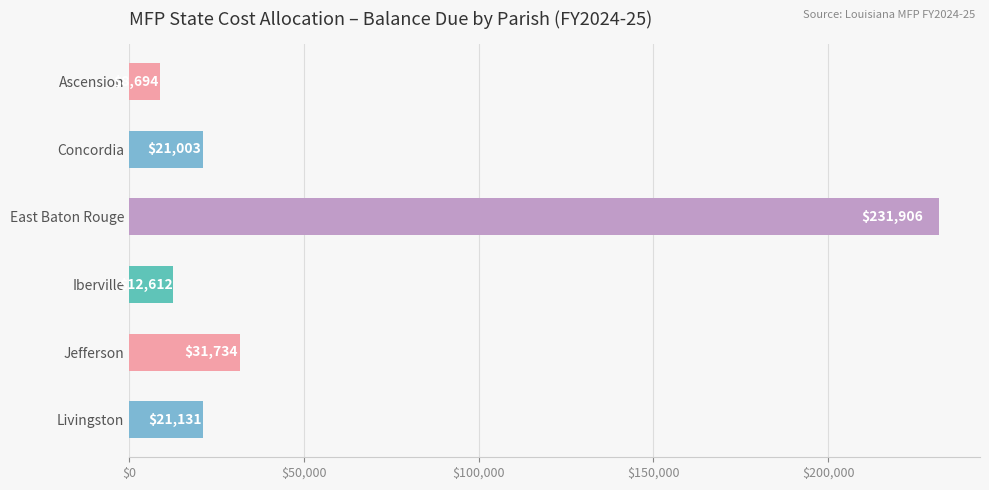

Which has a higher value, East Baton Rouge or Ascension?

East Baton Rouge